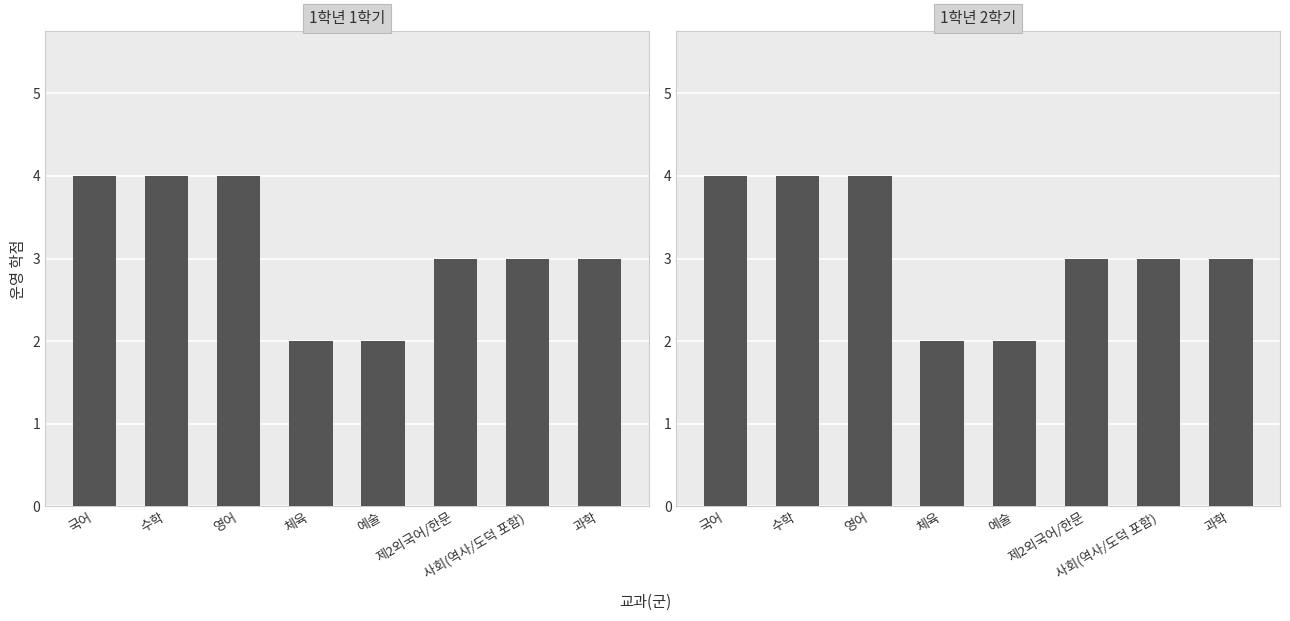

Which category has the highest value across all series?

국어